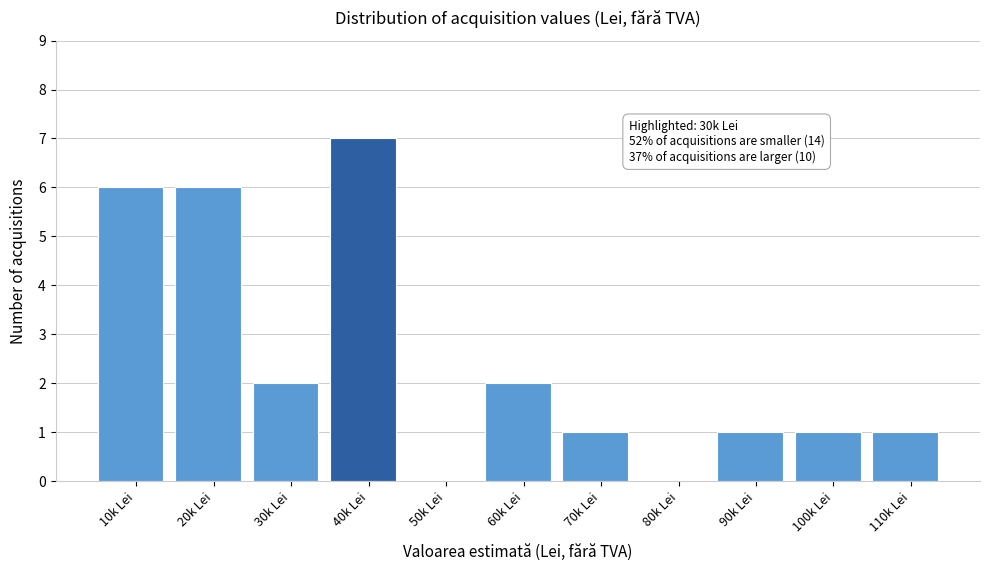

Reading left to right, what are all the values shown in this chart?

10k Lei=6	20k Lei=6	30k Lei=2	40k Lei=7	50k Lei=0	60k Lei=2	70k Lei=1	80k Lei=0	90k Lei=1	100k Lei=1	110k Lei=1